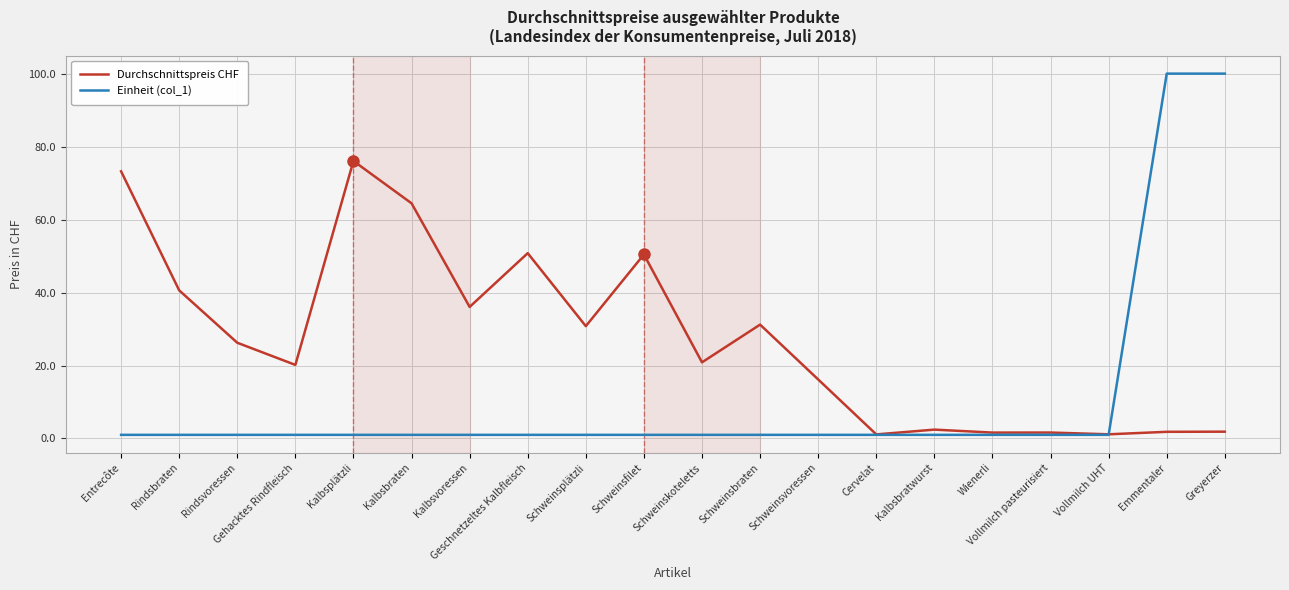

Which series has the largest range (max minus min)?

Einheit (col_1)